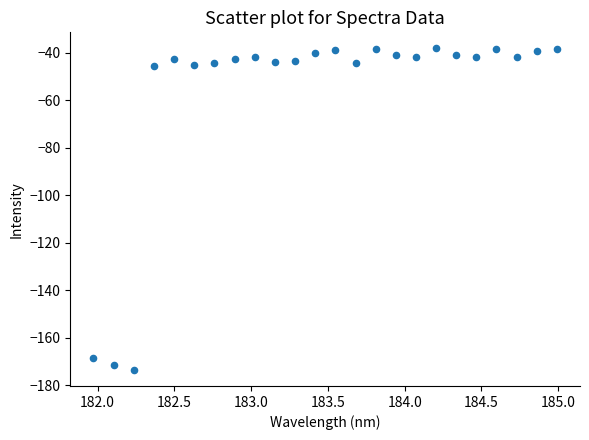

What is the range of Y values (max minus min)?

135.4